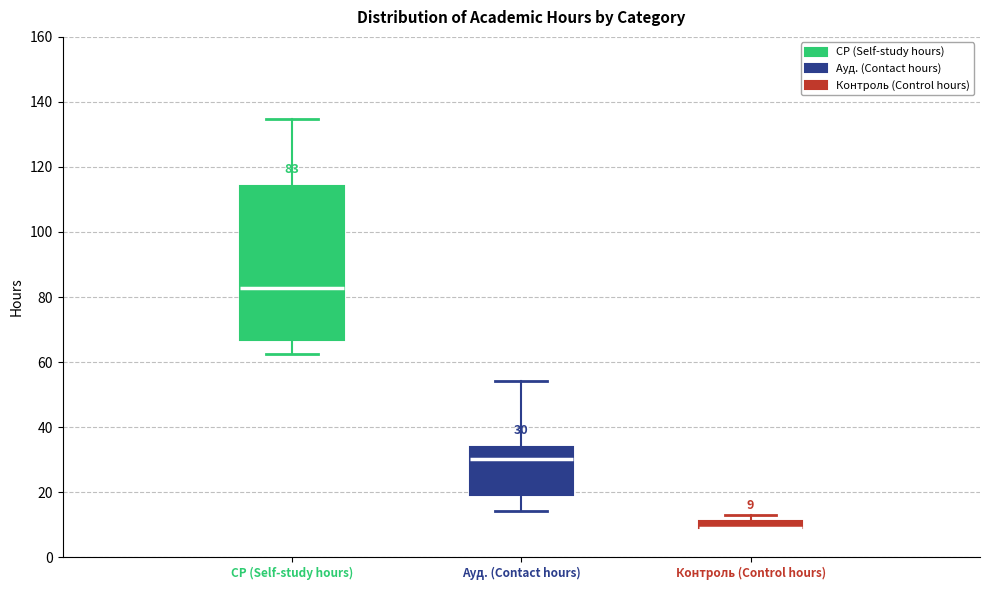

Which box is the tallest, from its lower edge to its upper edge?

СР (Self-study hours)